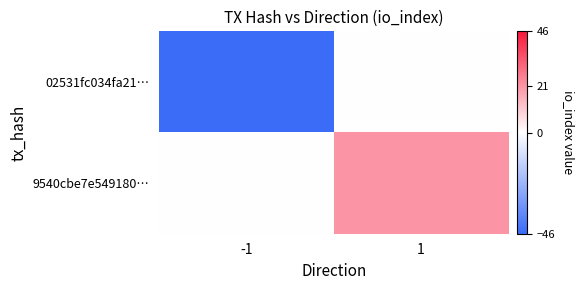

What is the sum of all 02531fc034fa21… values?

-46